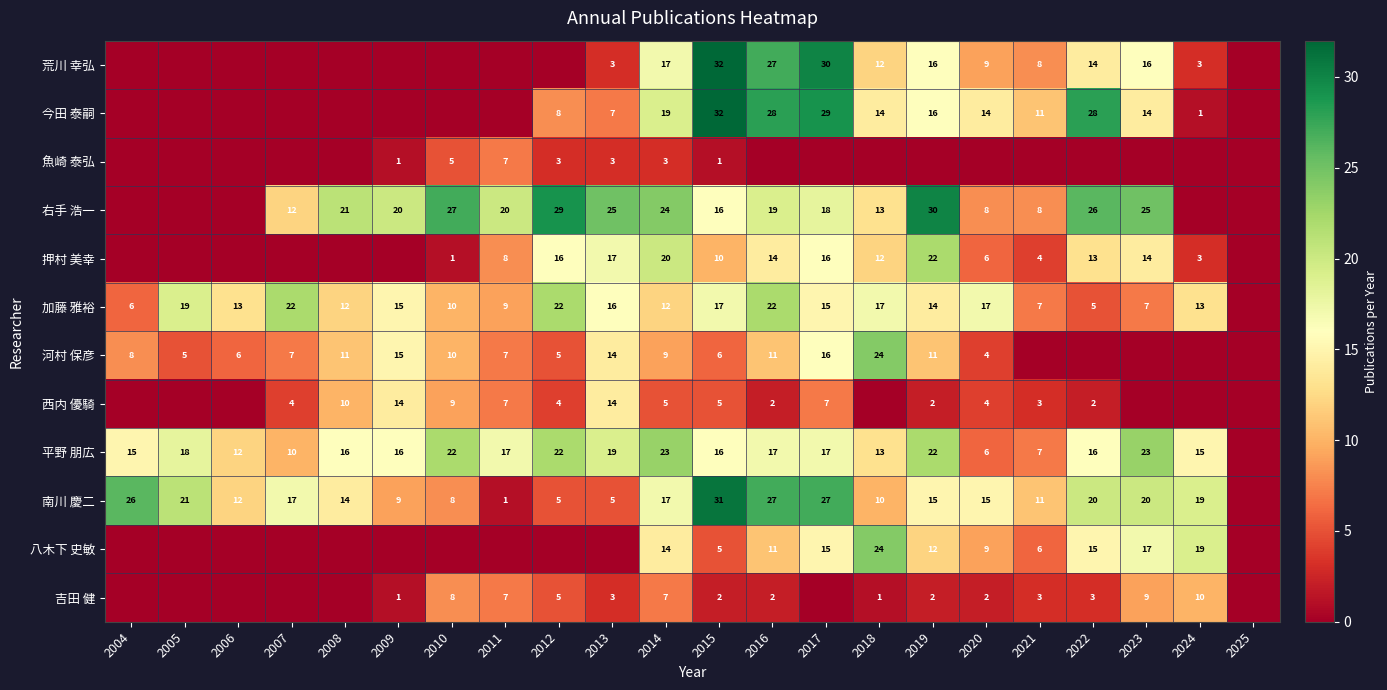

Is the value of 右手 浩一 at 2014 greater than the value of 加藤 雅裕 at 2021?

Yes